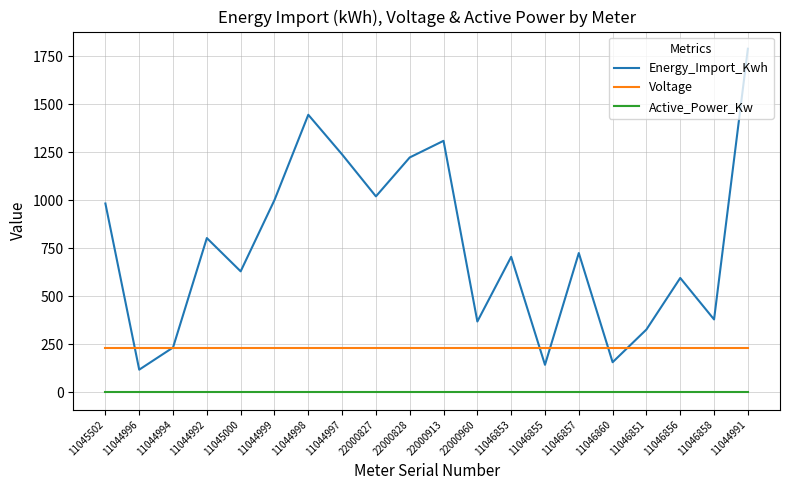

At how many categories does at least one series exceed 1388?

2